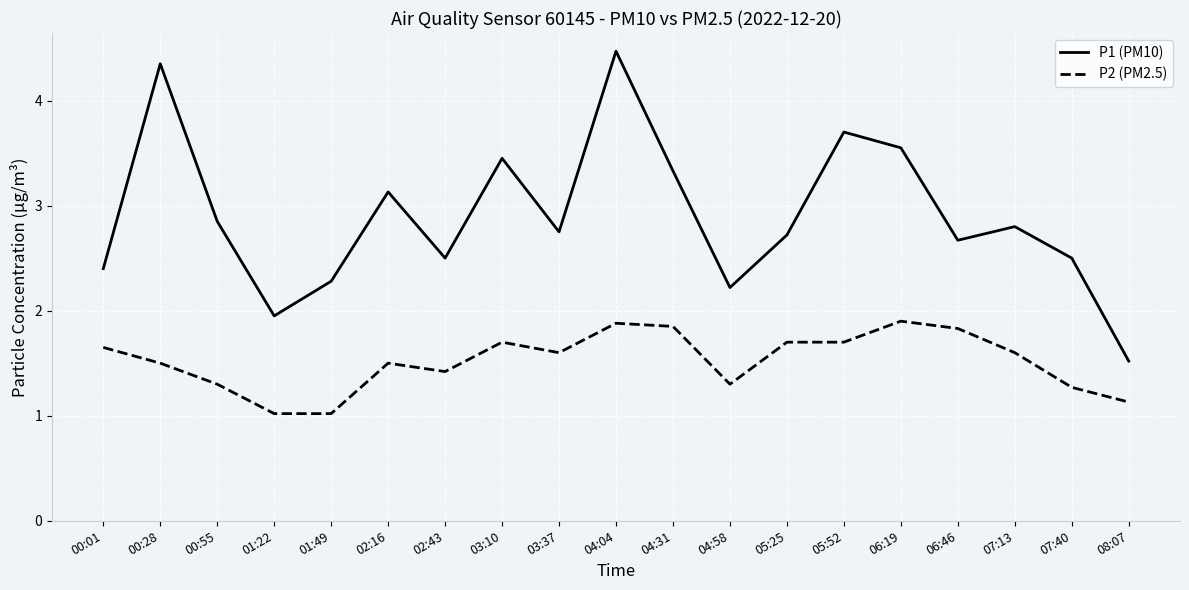

What is the greatest value displayed?

4.5